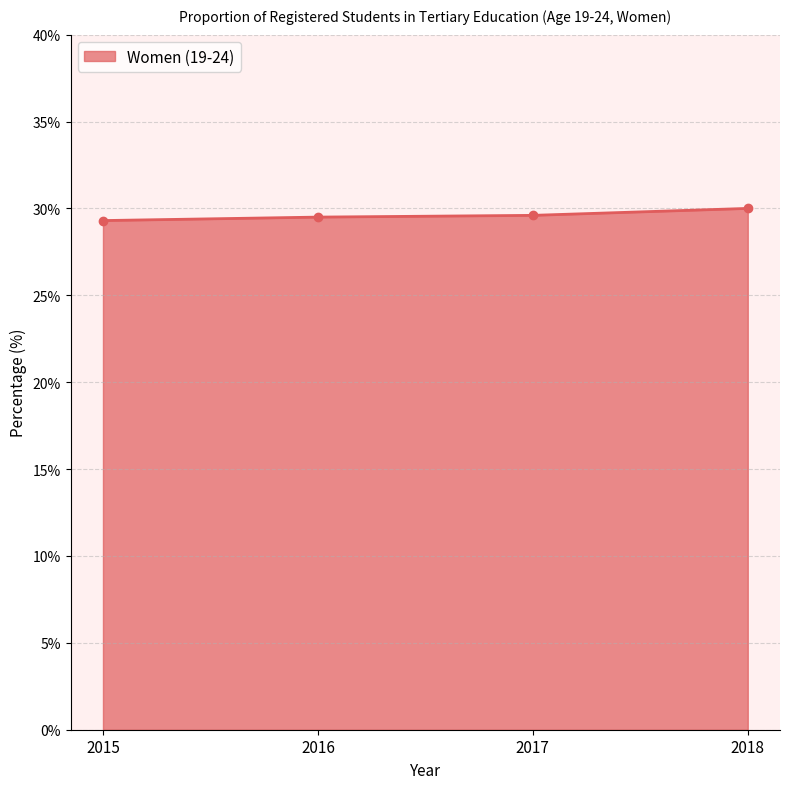

What value does the data have at 2018?

30.0